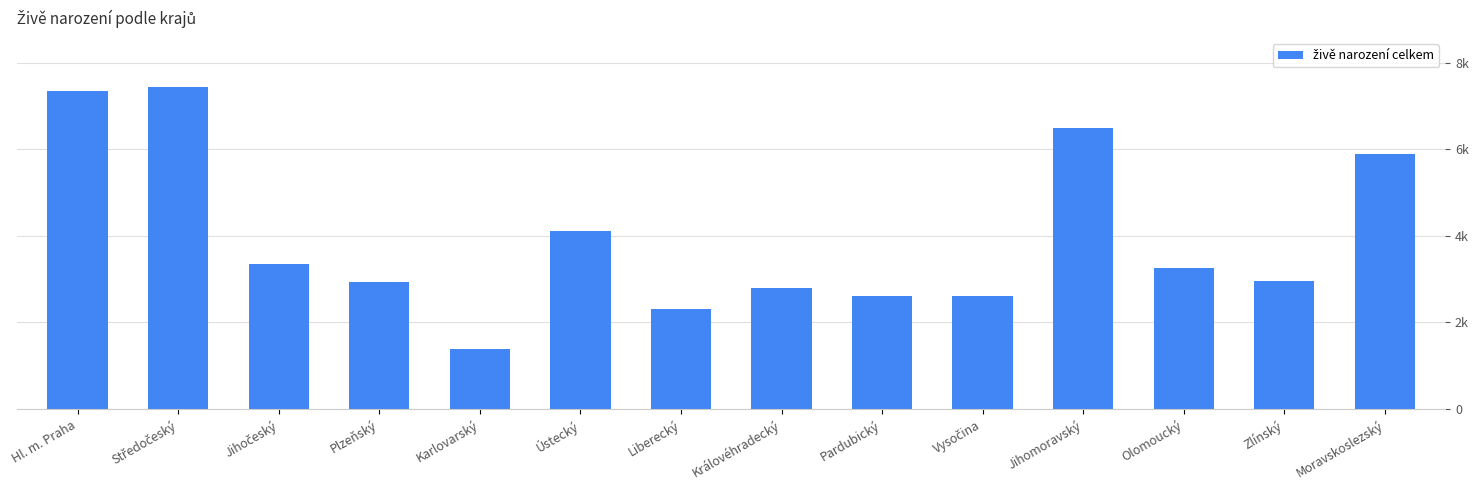

What is the label of the 4th bar from the left?

Plzeňský